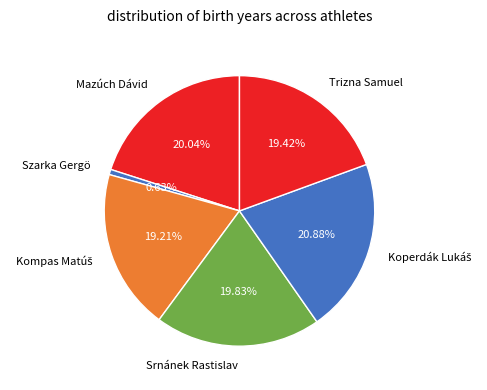

Approximately how many times larger is the value at Mazúch Dávid compared to Trizna Samuel?

1.0